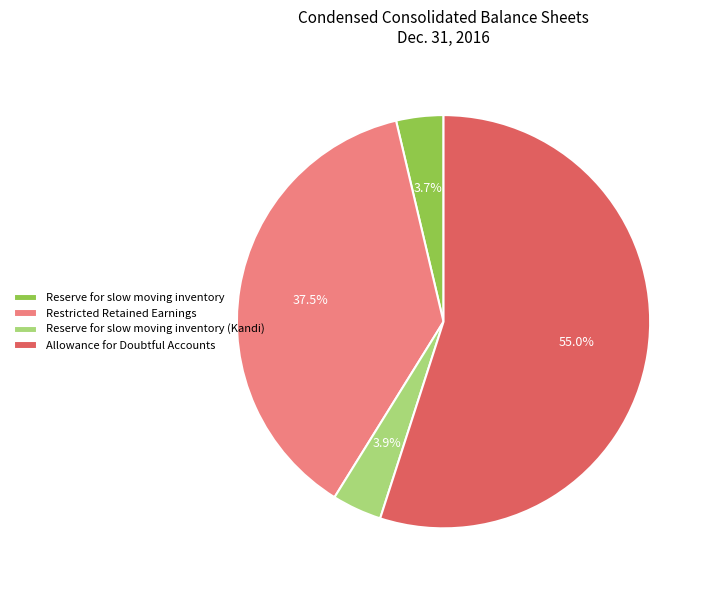

To the nearest percent, what is the difference between the Restricted Retained Earnings and Reserve for slow moving inventory slice percentages?

34%